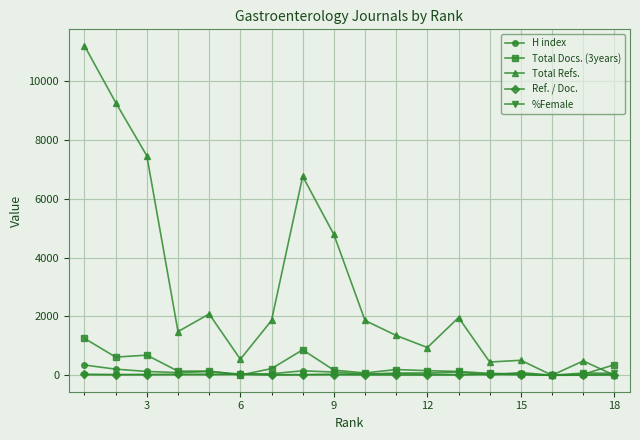

What is the maximum value shown in the chart?

11195